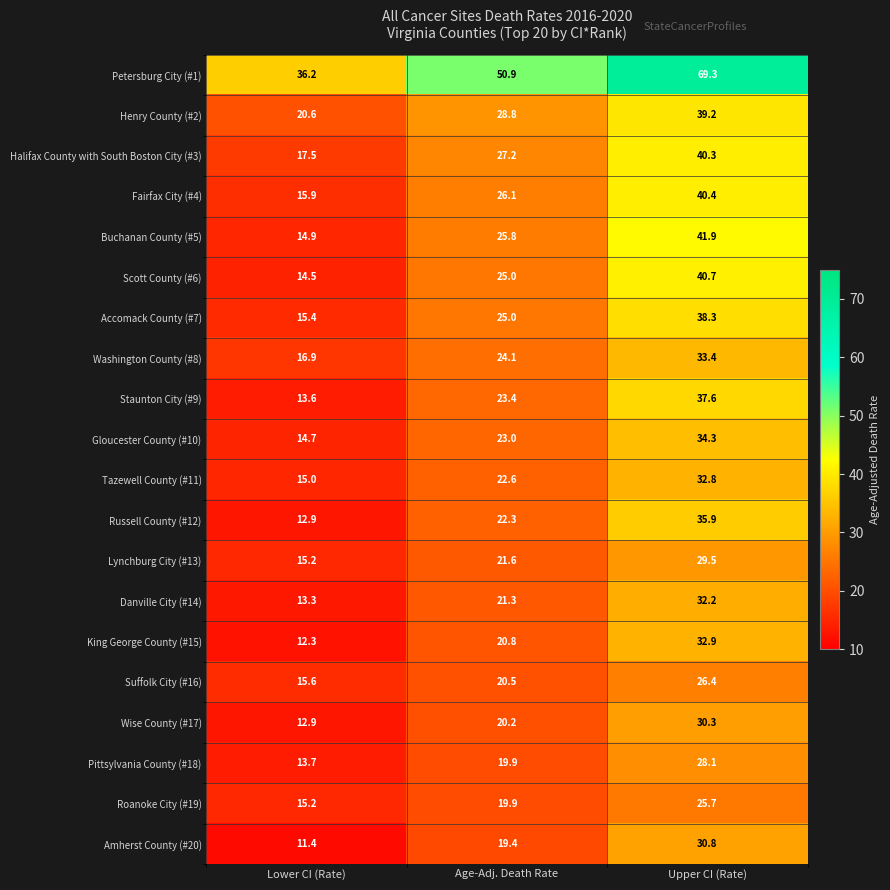

List the labels in order of Henry County (#2) value, largest first.

Upper CI (Rate), Age-Adj. Death Rate, Lower CI (Rate)